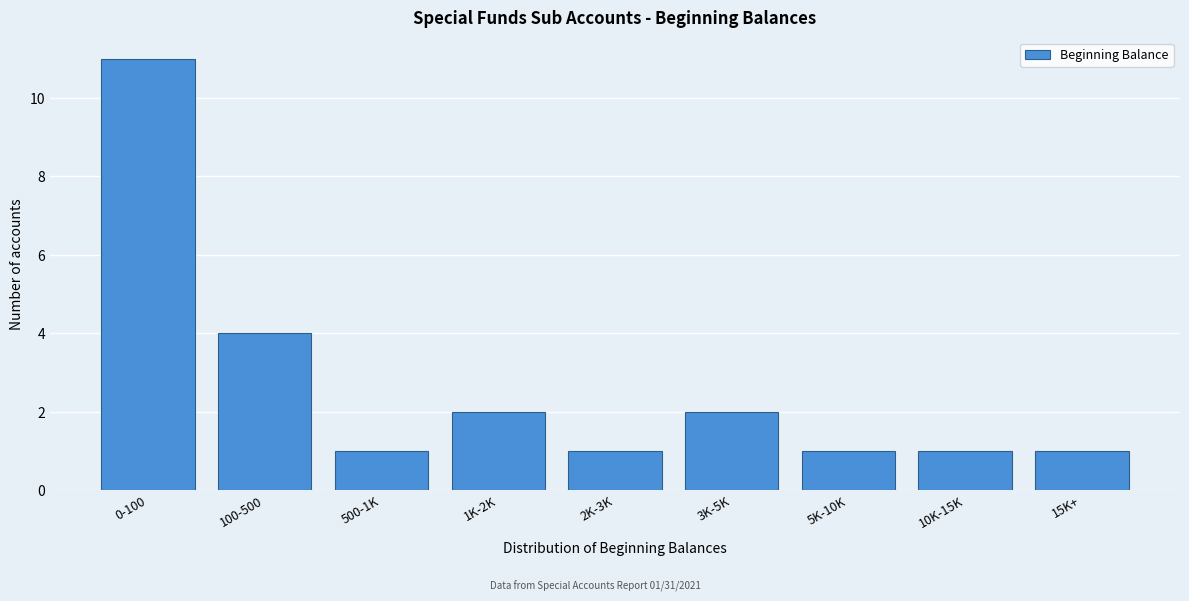

Reading right to left, transcribe all the data shown in this chart.

15K+=1	10K-15K=1	5K-10K=1	3K-5K=2	2K-3K=1	1K-2K=2	500-1K=1	100-500=4	0-100=11